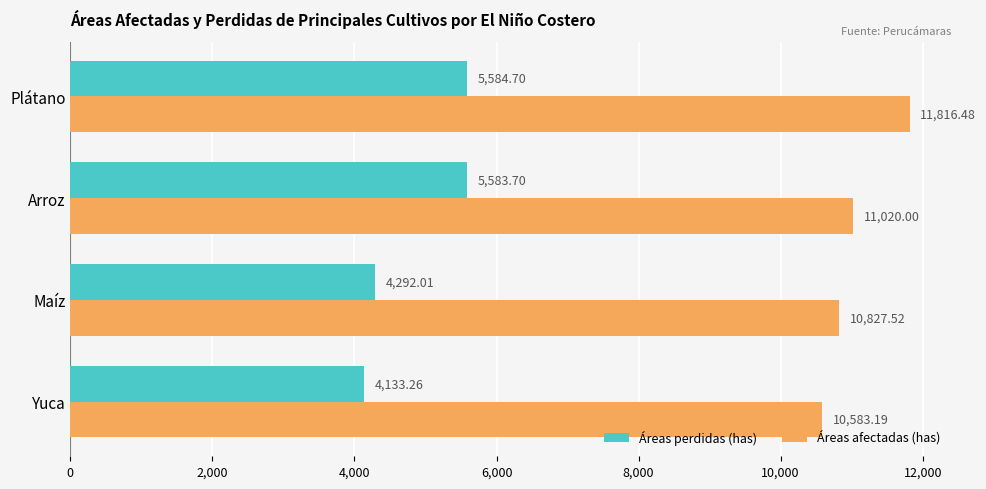

Which series changed the most between Maíz and Yuca?

Áreas afectadas (has)